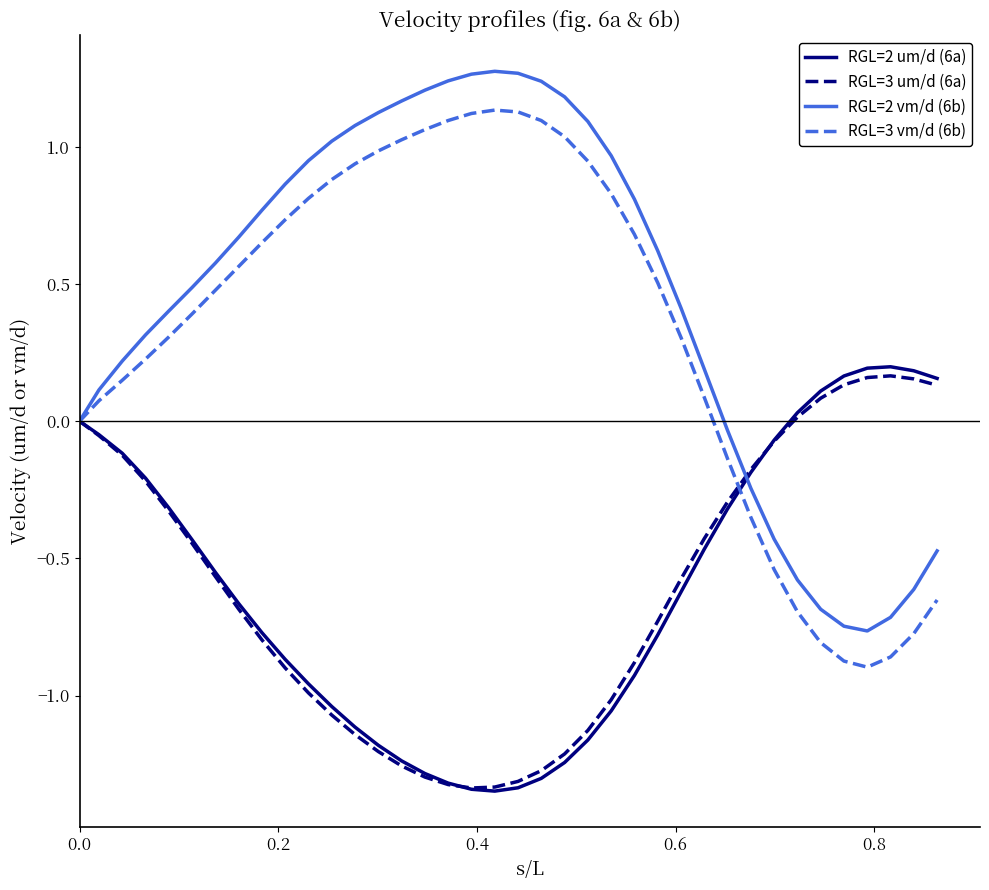

What is the difference between the maximum and minimum values in the RGL=2 vm/d (6b) series?

2.0